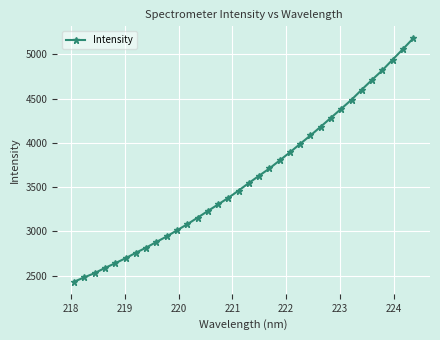

What is the sum of all values?

122685.9